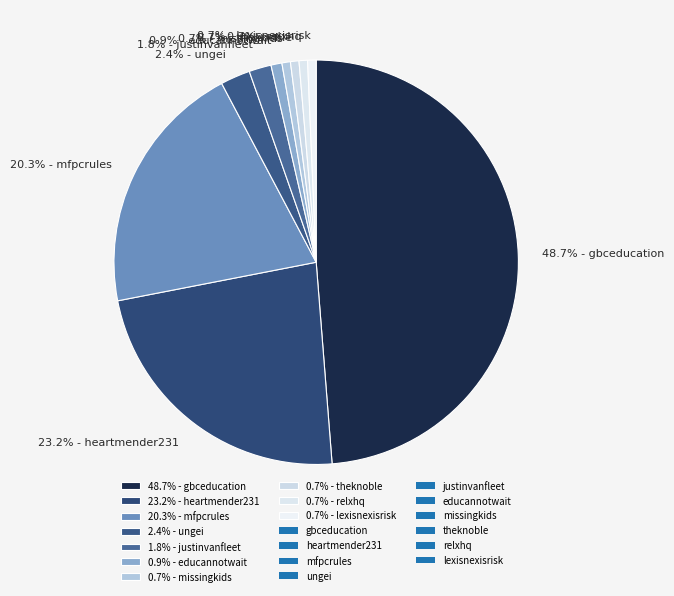

What is the largest slice in the pie chart?

48.7% - gbceducation